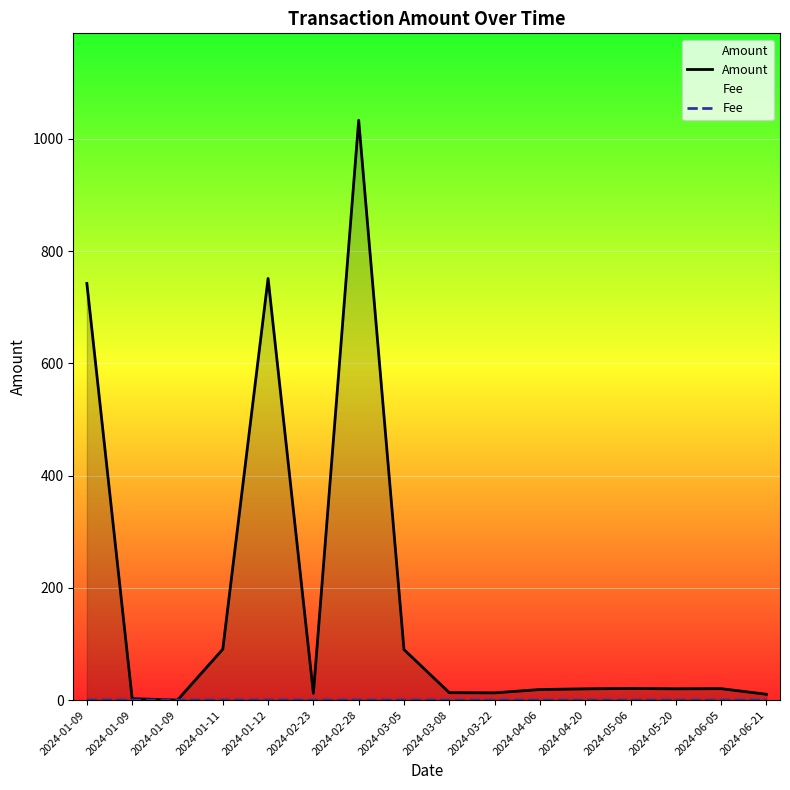

The value of Fee at 2024-06-21 is 0.0. True or false?

False